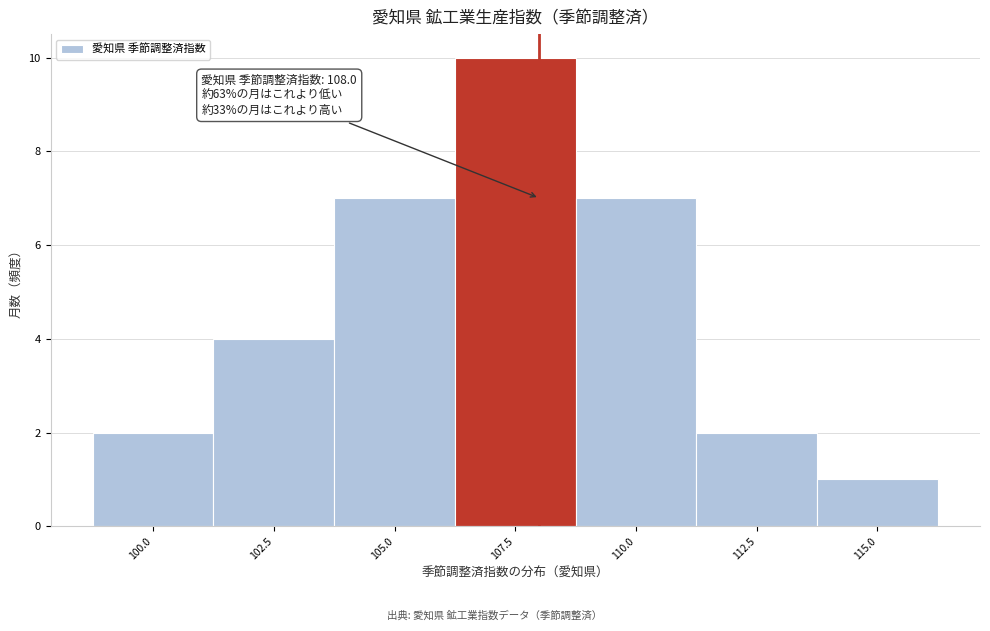

Over which range of the x-axis is the bar tallest?

106.25 to 108.75